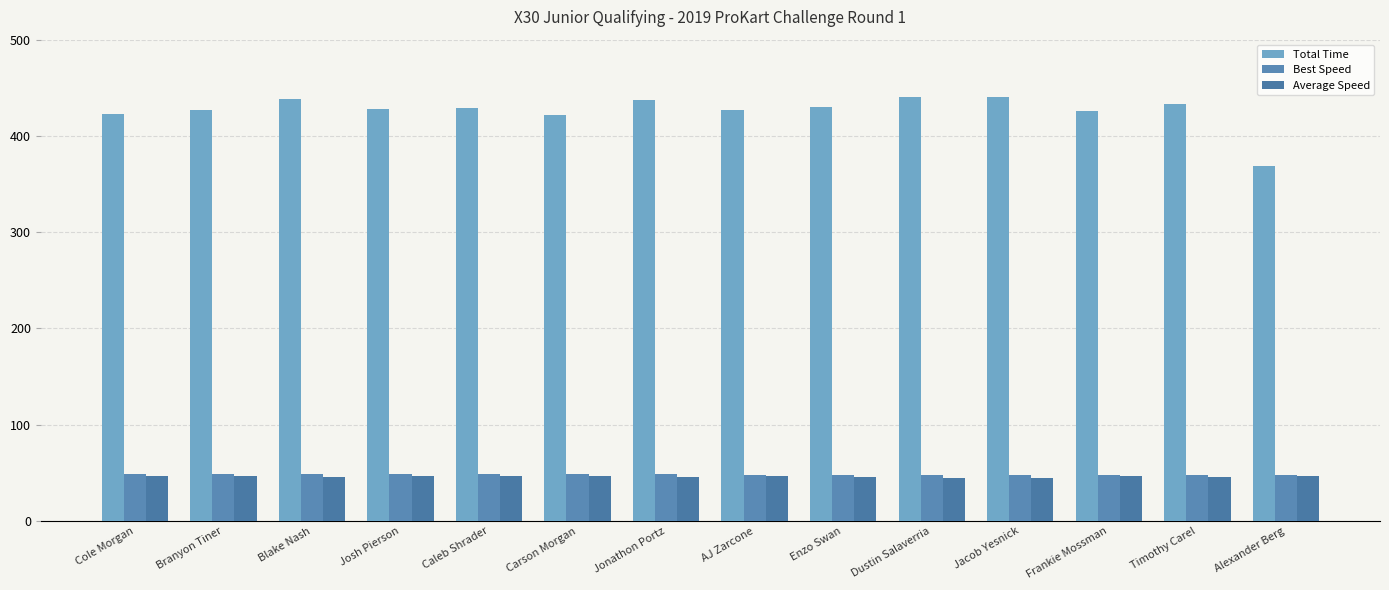

Are the bars horizontal?

No